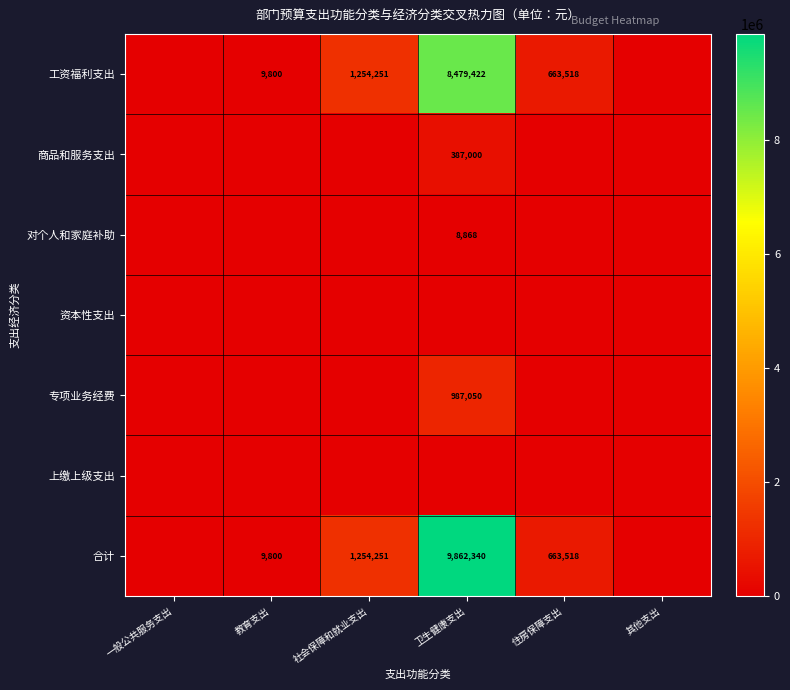

What is the spread (max minus min) of values at 社会保障和就业支出?

1254251